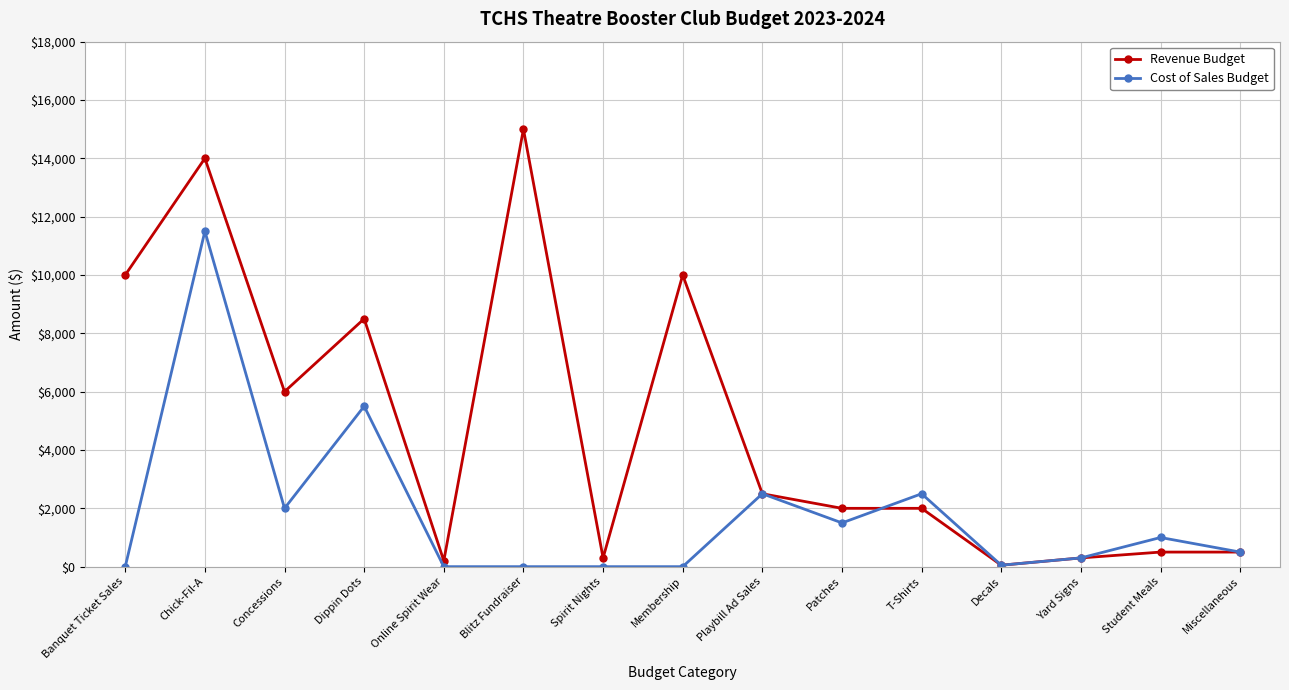

What are all the series names shown in the legend?

Revenue Budget, Cost of Sales Budget